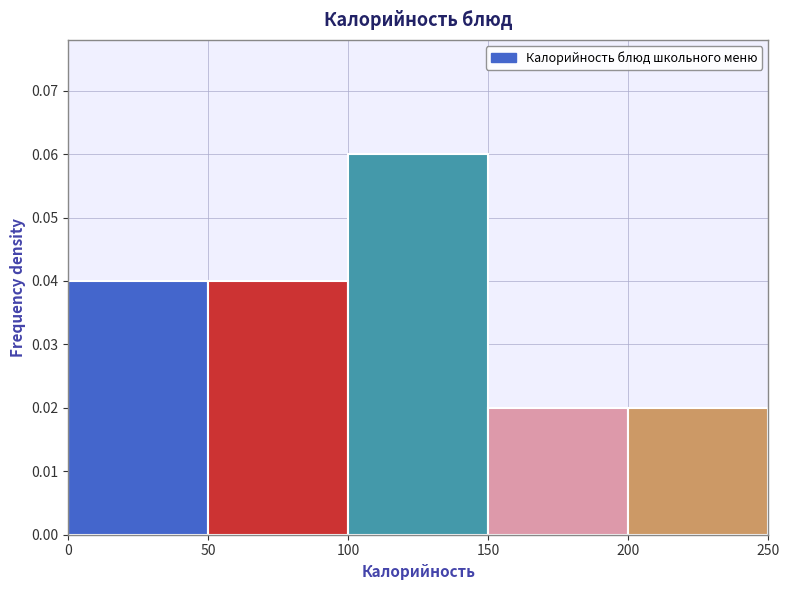

Which range on the x-axis has the tallest bar?

100 to 150